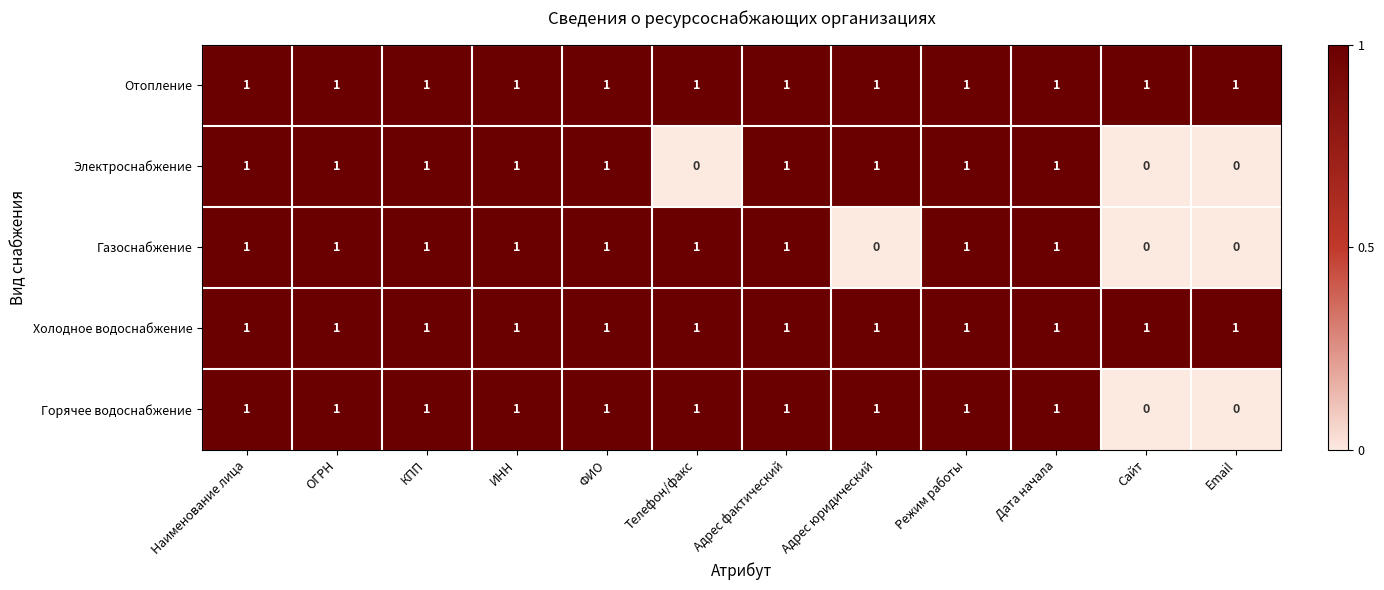

Is it true that Горячее водоснабжение equals 0 at ФИО?

False